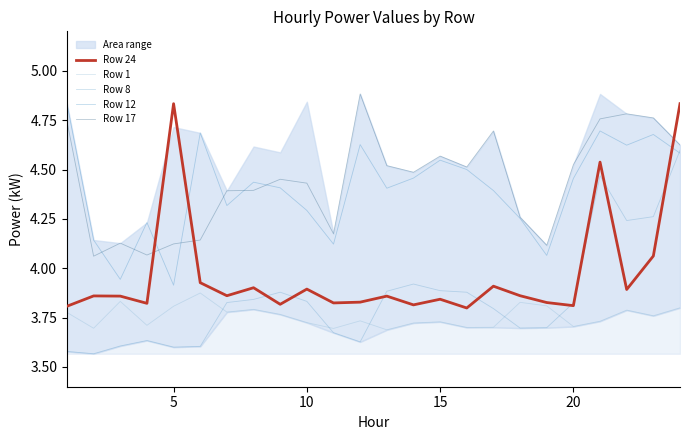

How many intersections are there between Row 8 and Row 12?

1